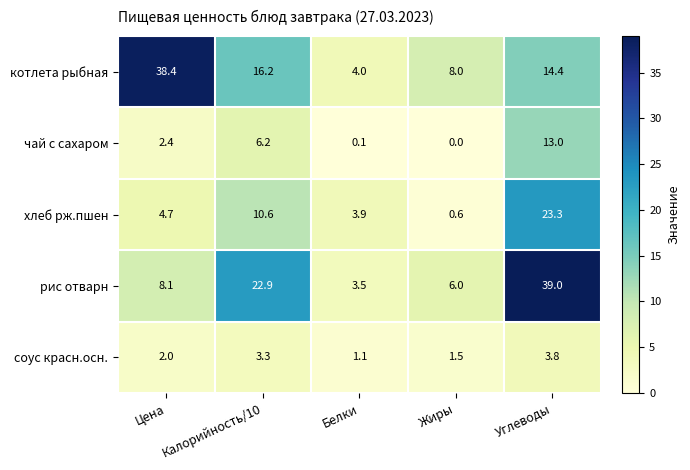

At which category is the sum across all series the highest?

Углеводы